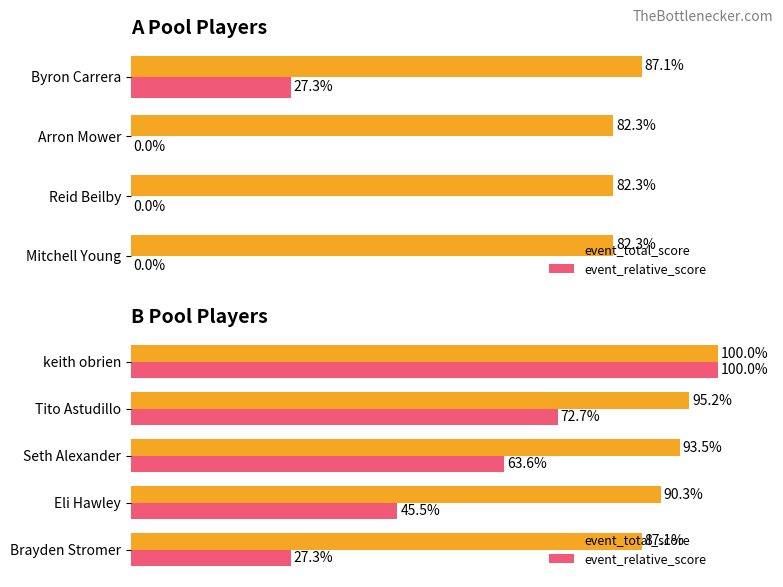

Which series changed the most between Seth Alexander and Tito Astudillo?

event_relative_score